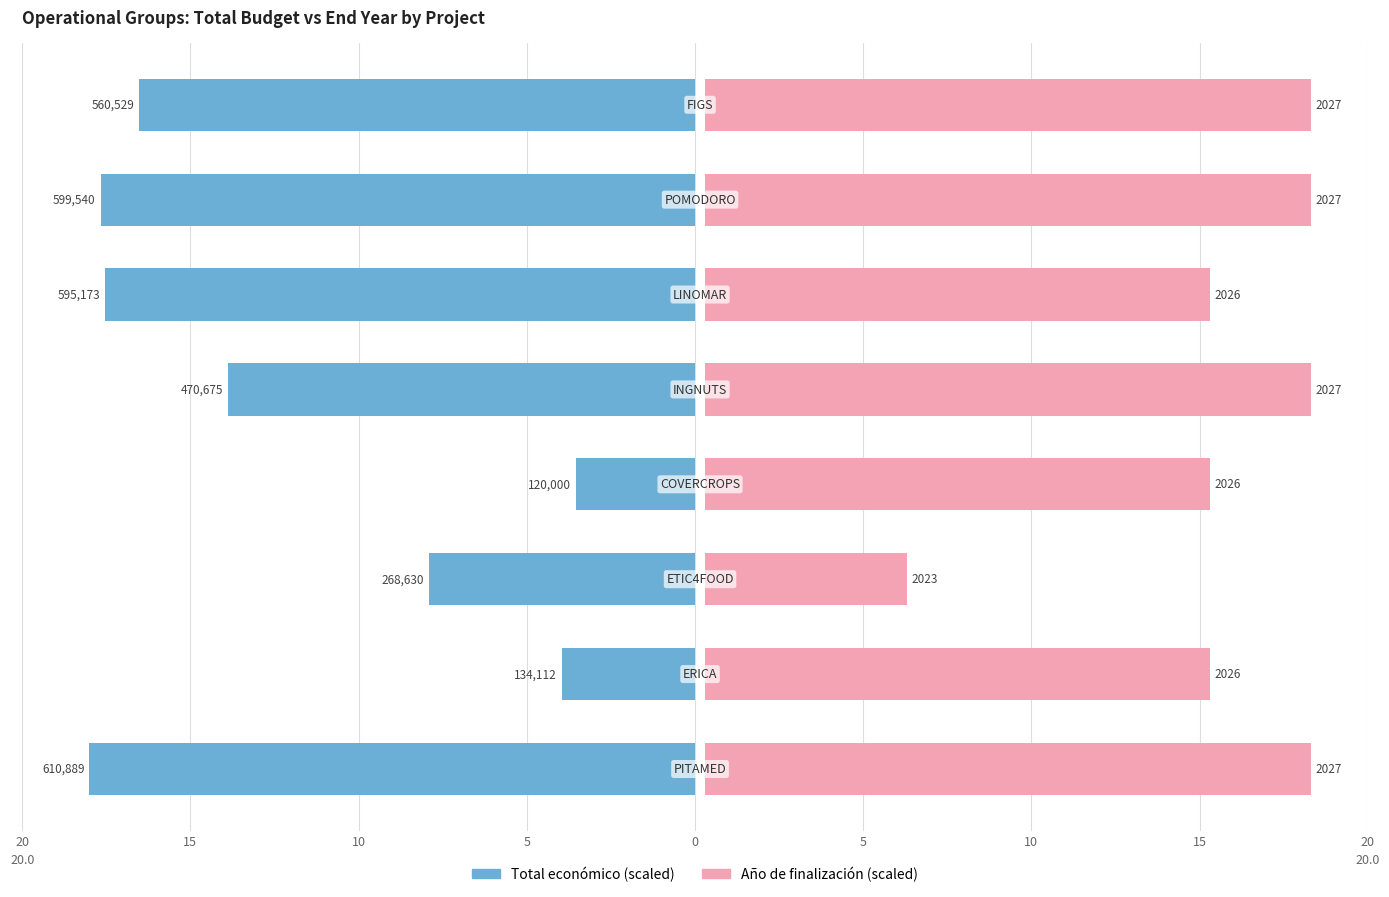

Reading right to left, list all the values displayed in this chart.

Total económico: 16.5	17.7	17.5	13.9	3.5	7.9	4.0	18.0
Año de finalización: 18.0	18.0	15.0	18.0	15.0	6.0	15.0	18.0